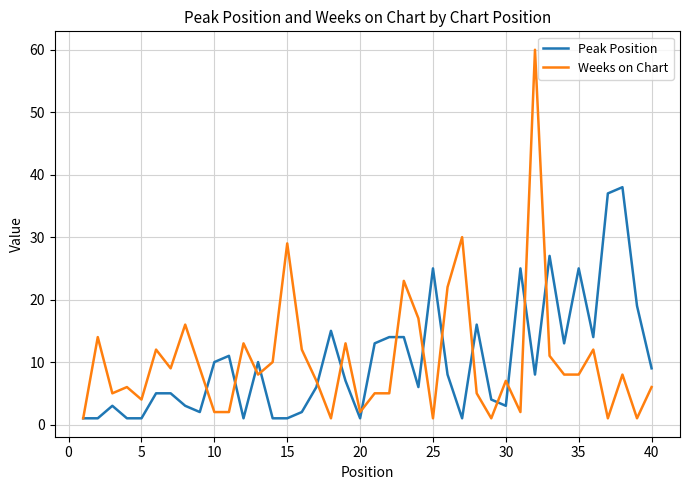

Which series has the largest range (max minus min)?

Weeks on Chart